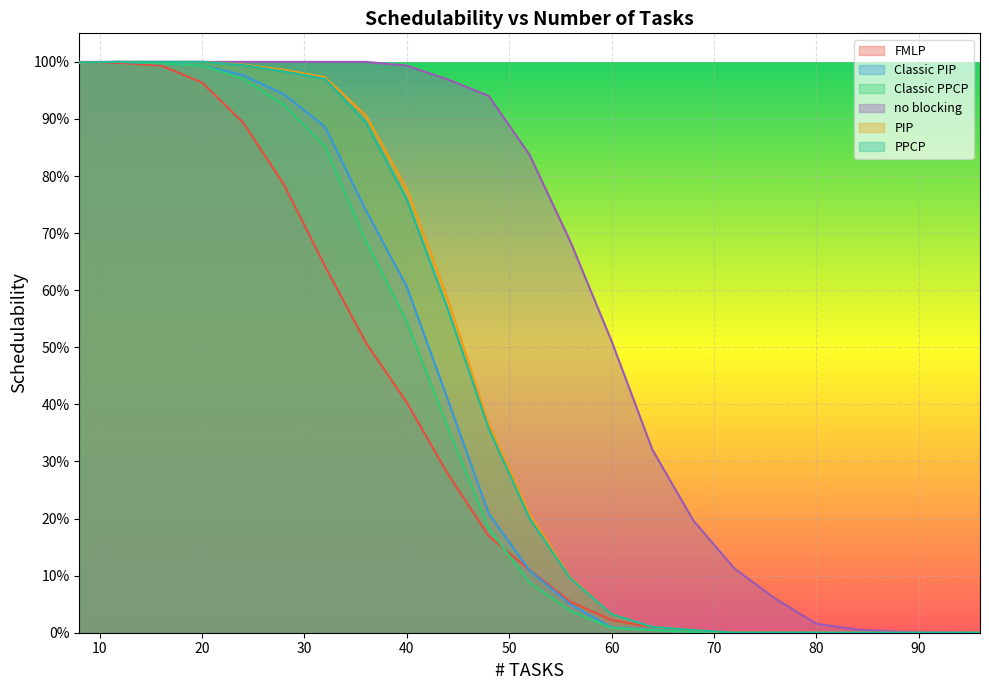

How many values in the Classic PPCP series exceed 0?

16